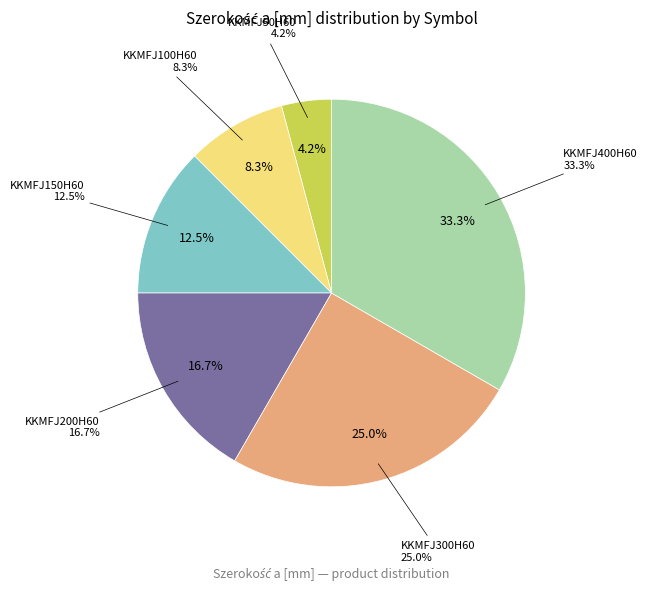

Approximately how many times larger is the value at KKMFJ150H60 compared to KKMFJ400H60?

0.4